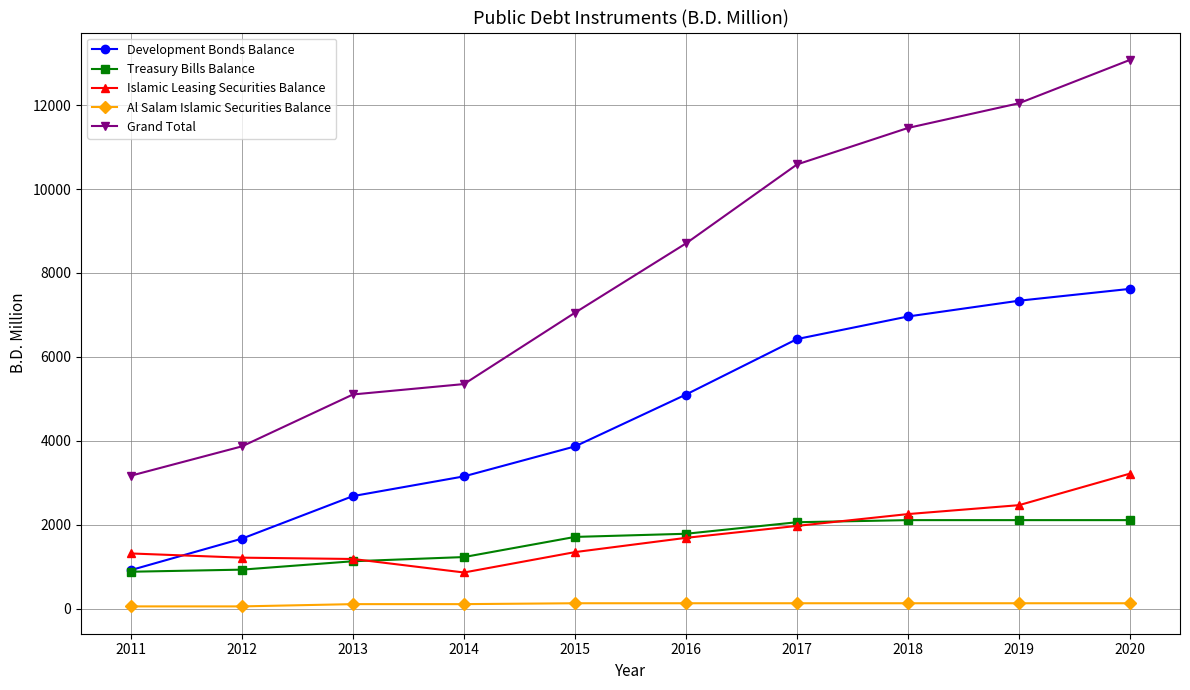

True or false: Development Bonds Balance and Grand Total cross at least once.

False